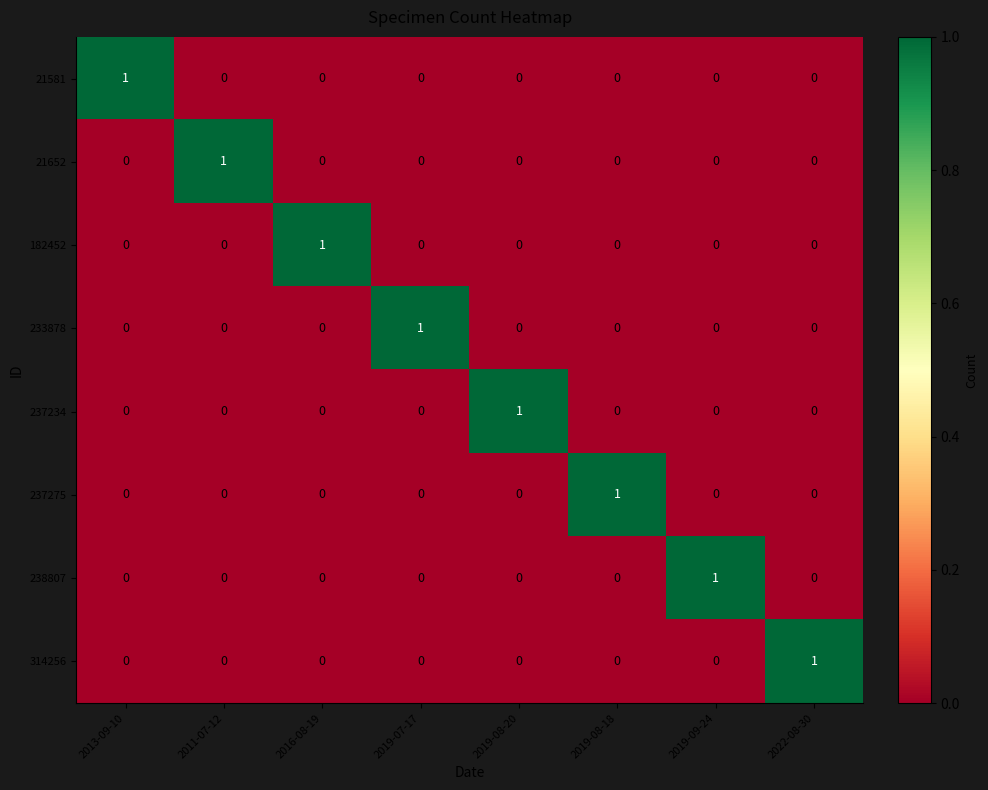

At which label does 233878 reach its peak?

2019-07-17